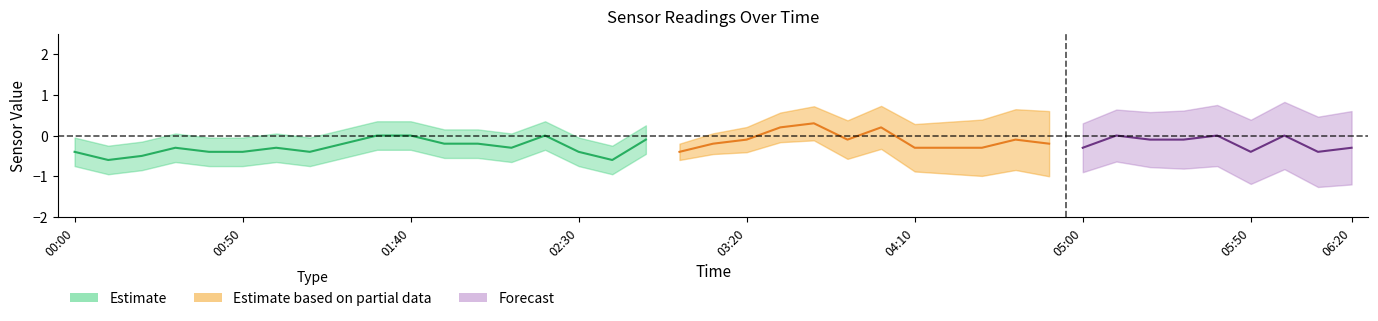

Which has a higher value, 3 or 23?

23